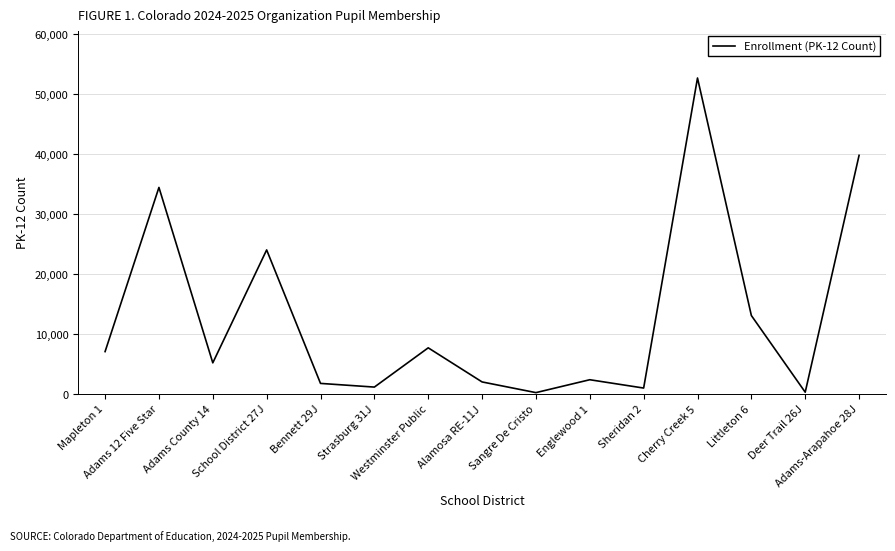

What is the difference between the maximum and minimum values?

52452